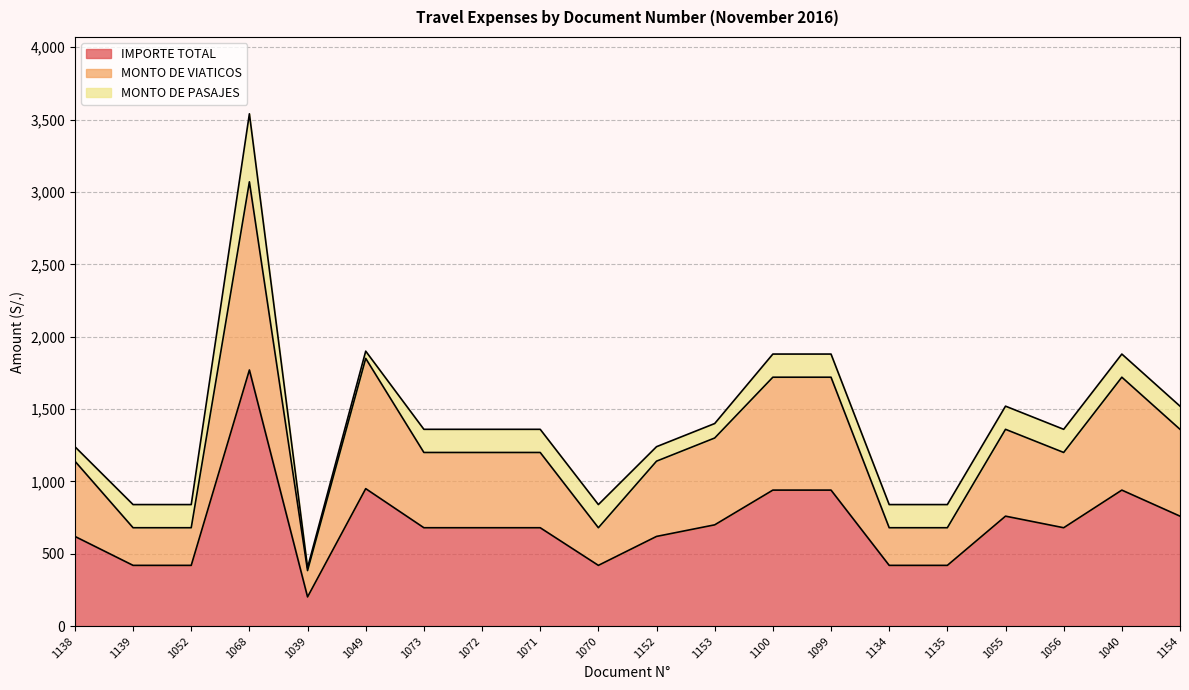

At which category is the sum across all series the highest?

1068